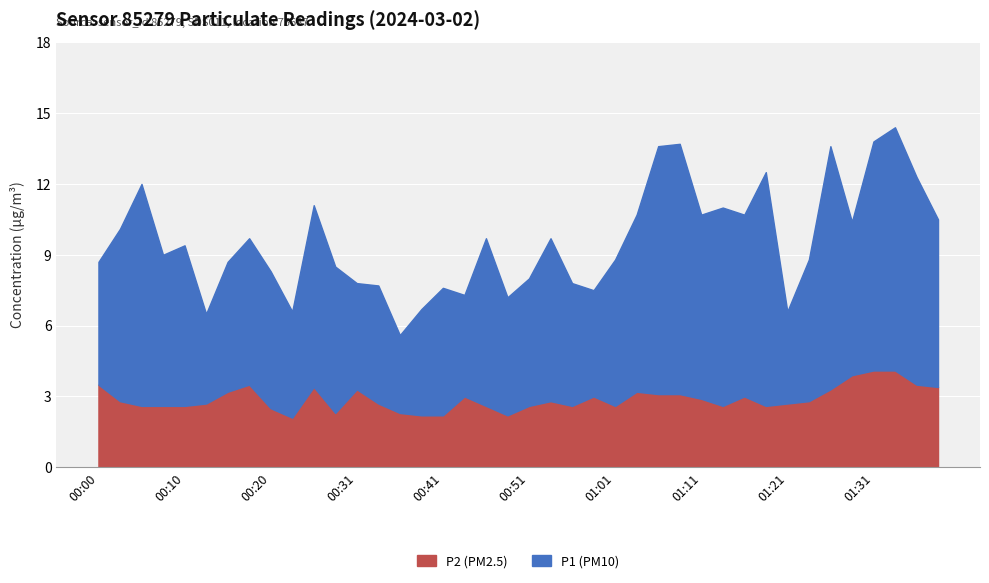

Which series has the widest spread of values?

P1